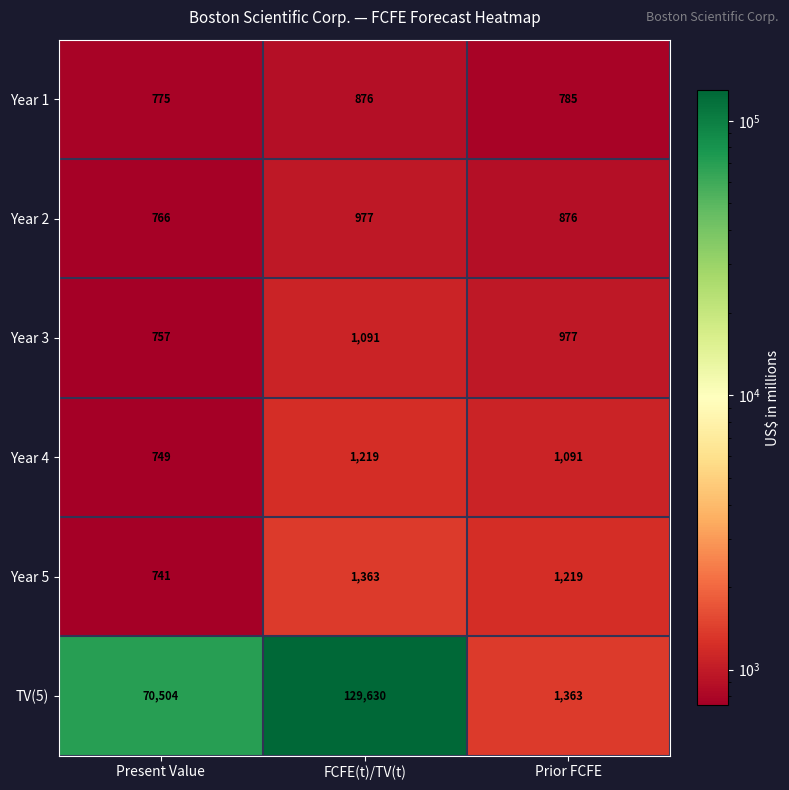

Which label corresponds to the smallest value in the chart?

Present Value